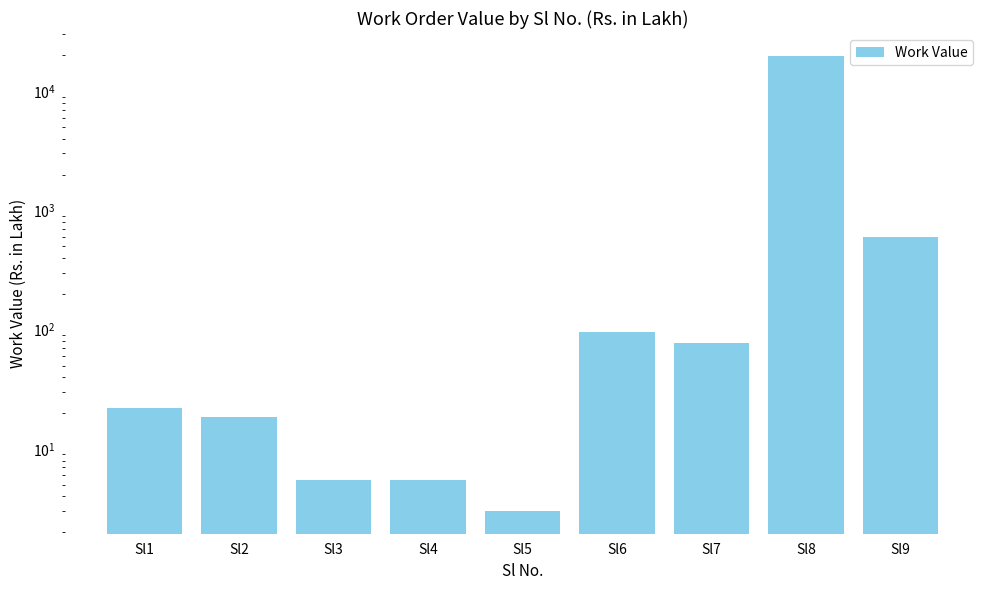

The value at Sl3 is 5.5. True or false?

True